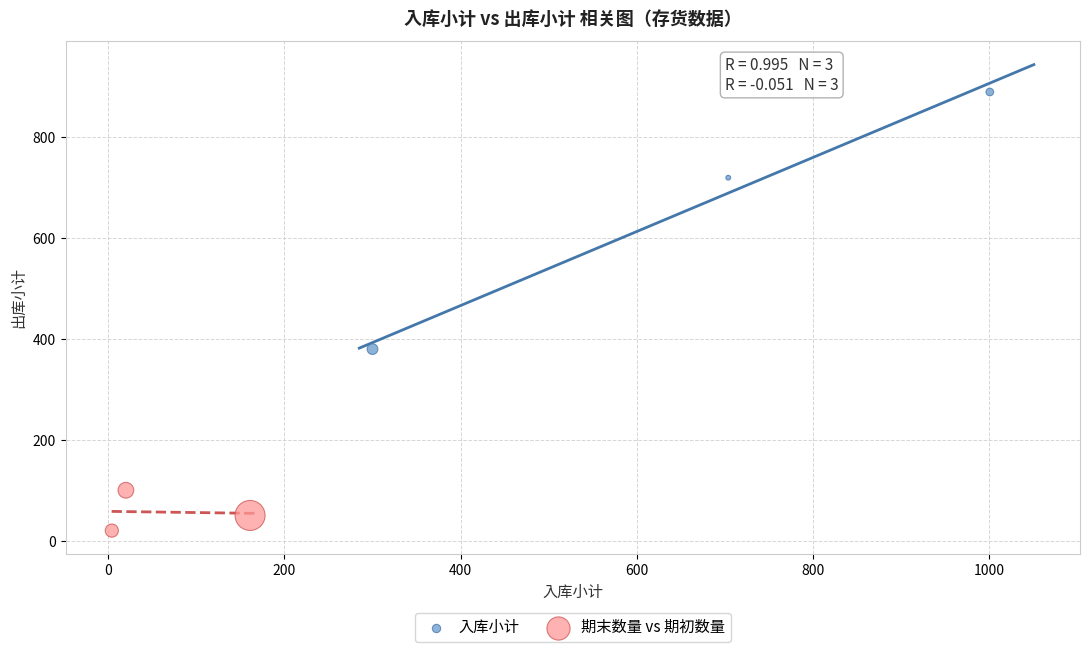

Which series contains the highest Y value?

入库小计